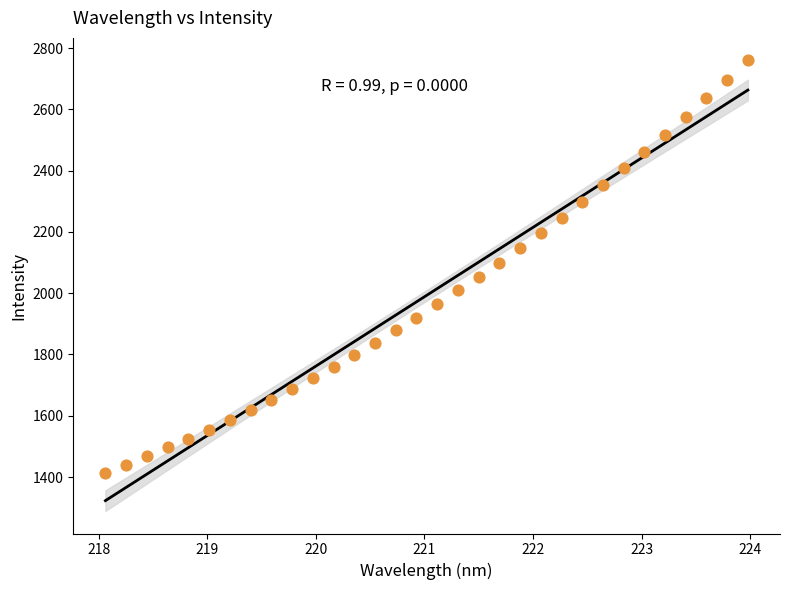

What is the range of X values (max minus min)?

5.9